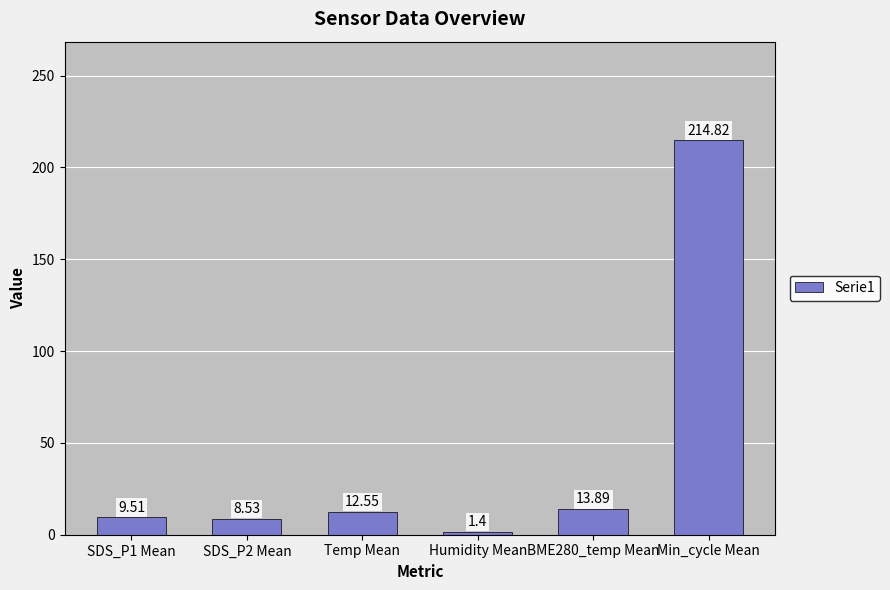

What is the greatest value displayed?

214.8